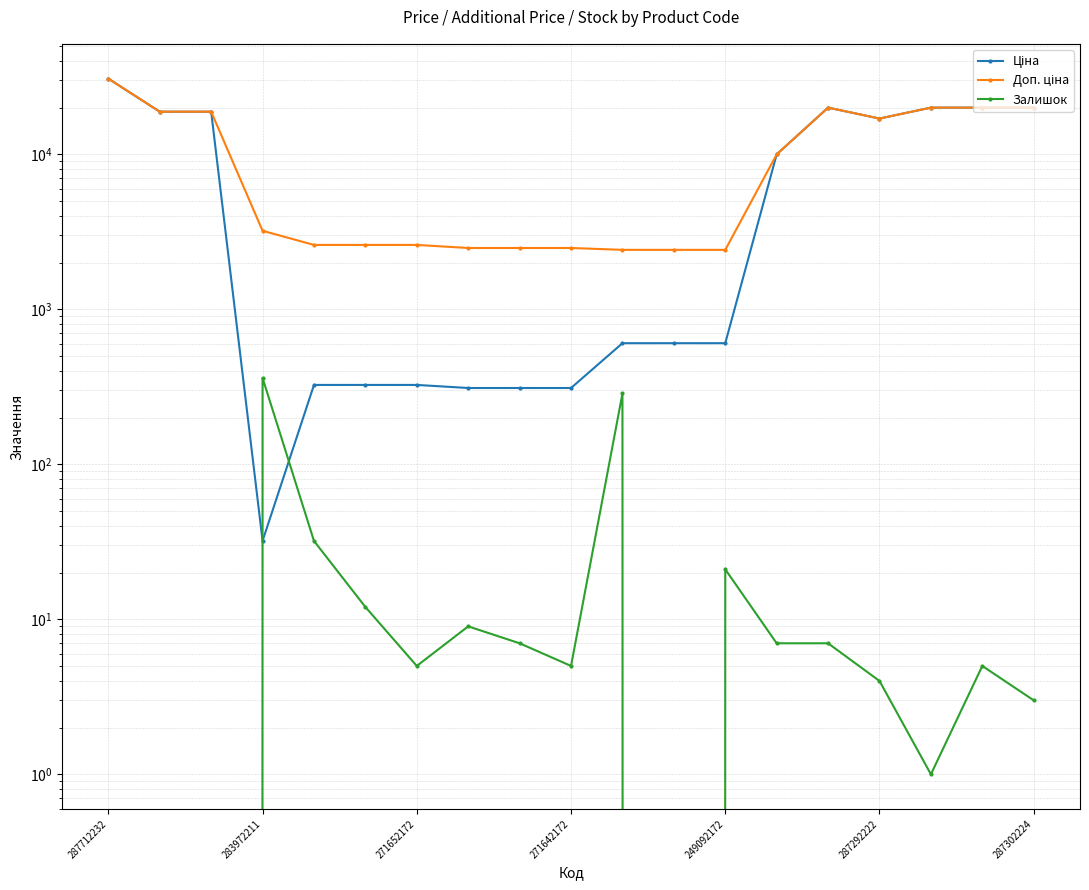

What is the greatest value displayed?

30717.1